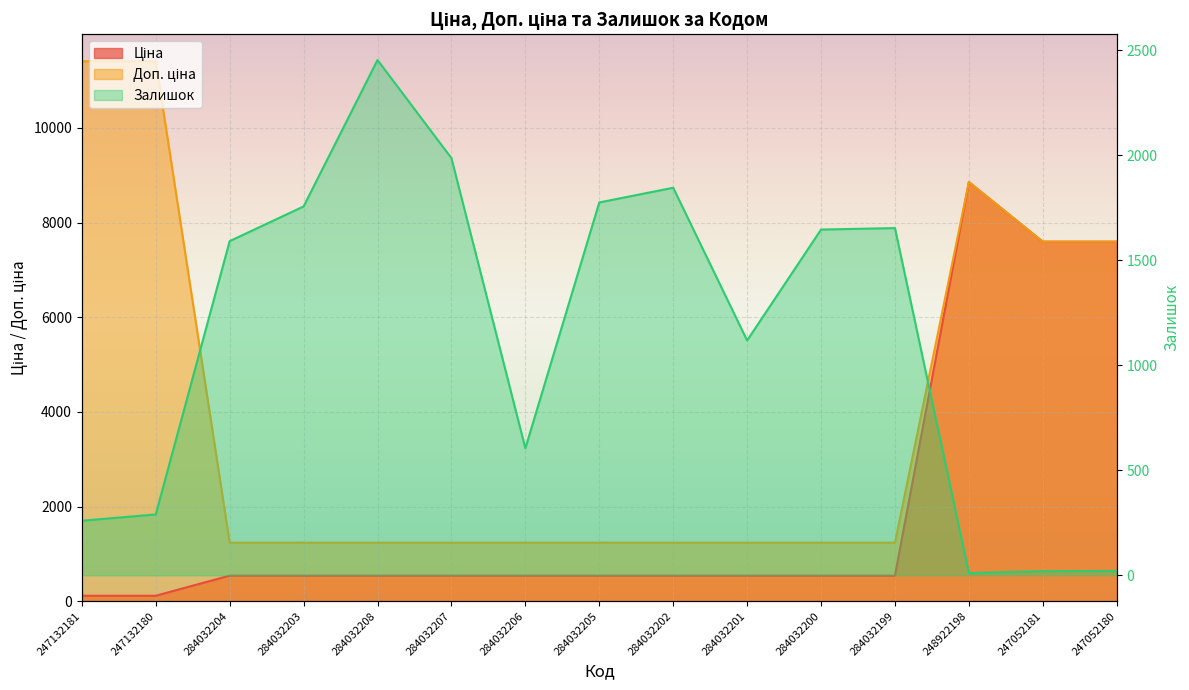

What is the average value of the Ціна series?

1977.9